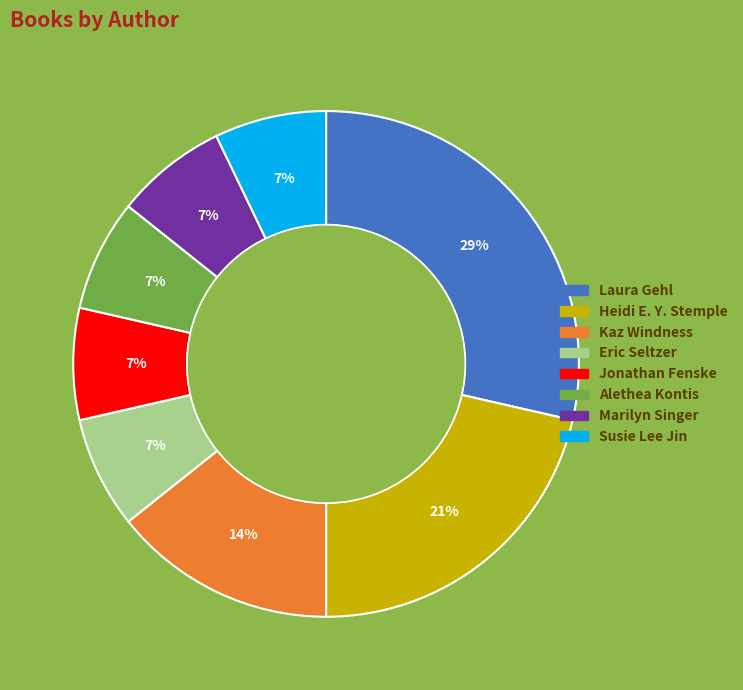

Is there a majority slice in this chart?

No